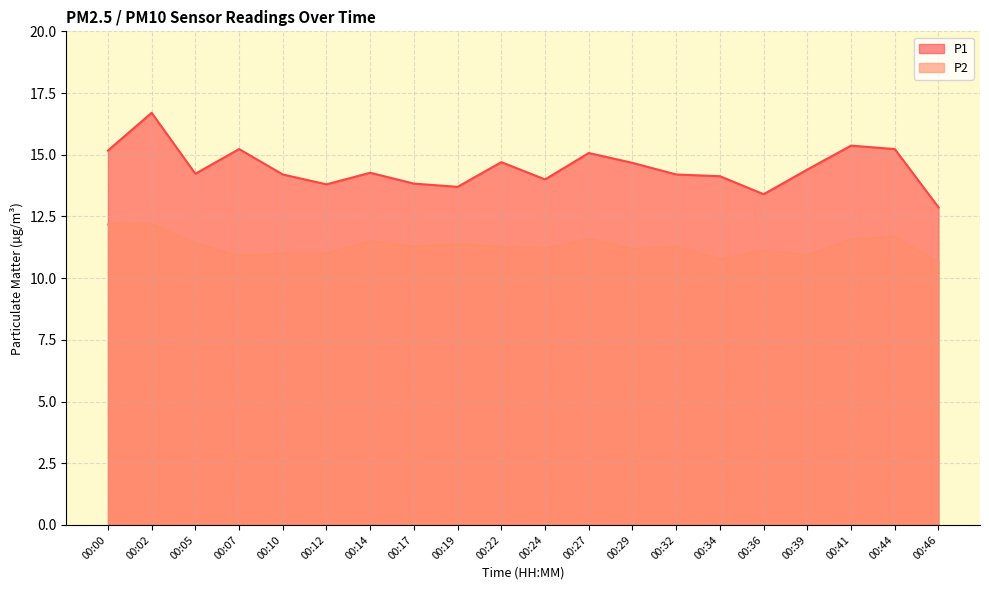

Where is P2 nearest to the value 11?

00:10